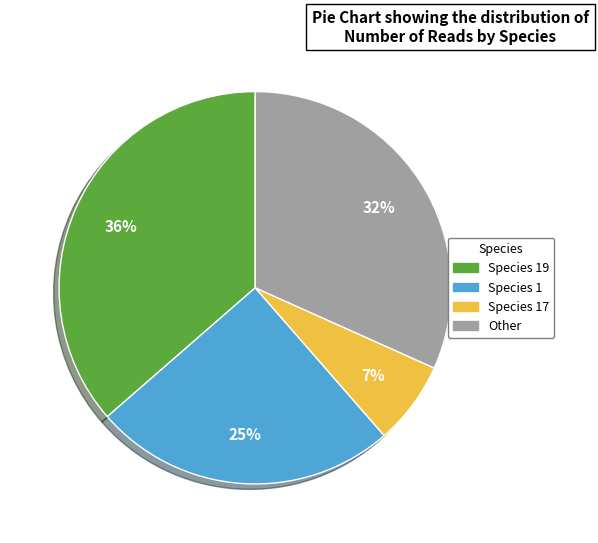

Is there any slice that represents more than half of the pie?

No